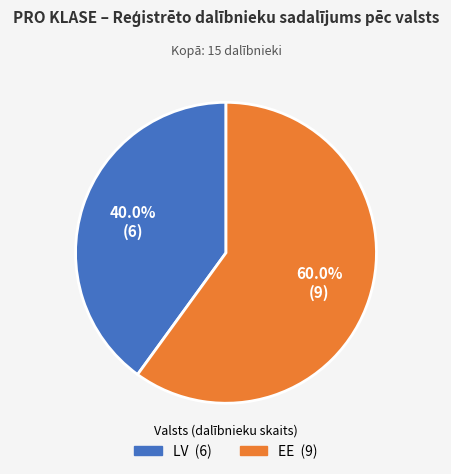

Rank the categories by value from highest to lowest.

EE, LV